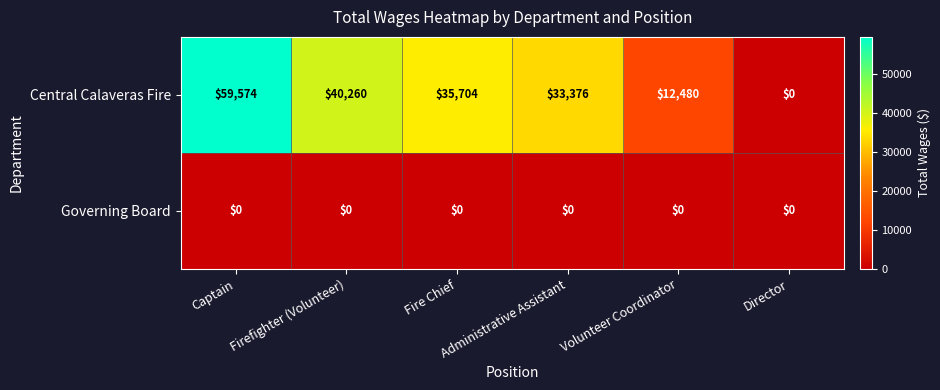

What is the average value of the Central Calaveras Fire series?

30232